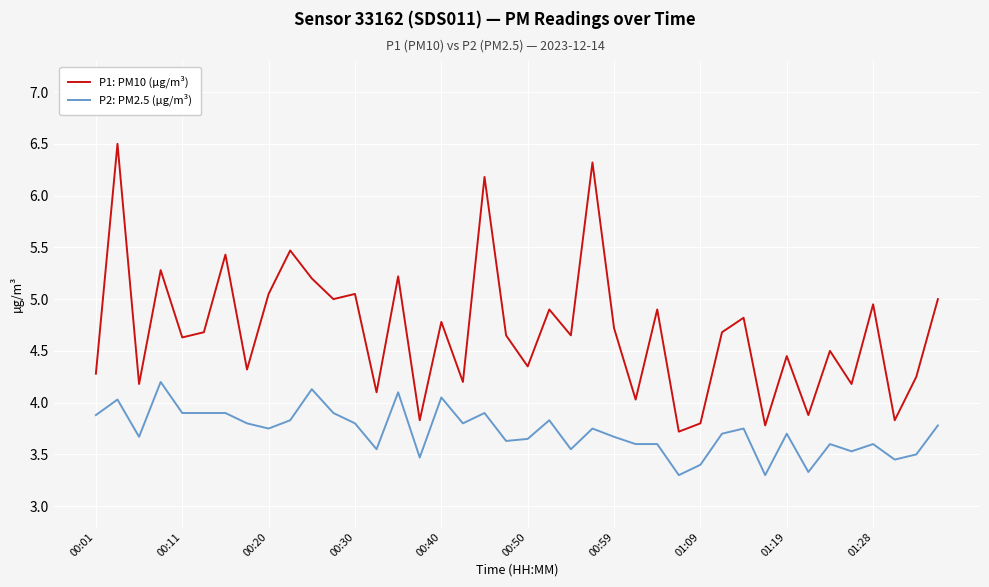

What is the difference between the maximum and minimum values in the P1: PM10 (µg/m³) series?

2.8